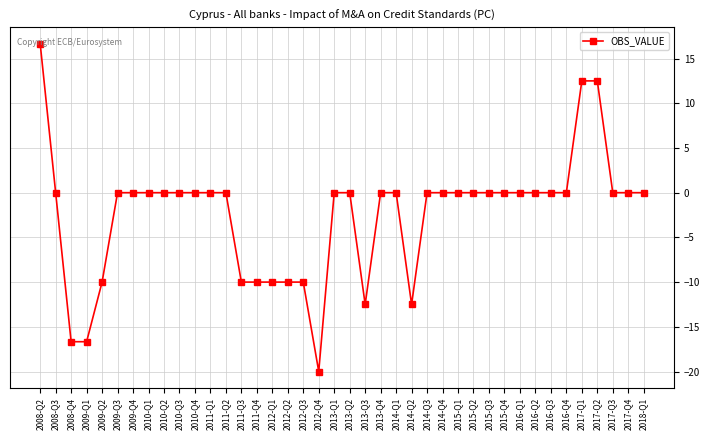

What is the maximum value shown in the chart?

16.7